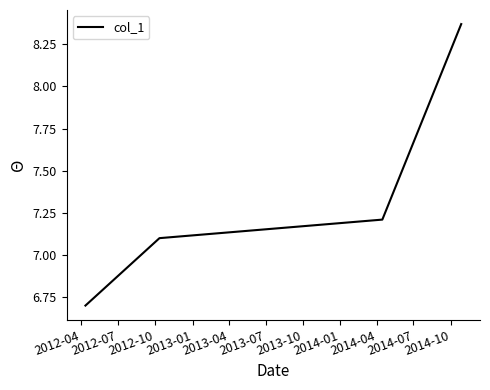

What is the difference between the maximum and minimum values?

1.7